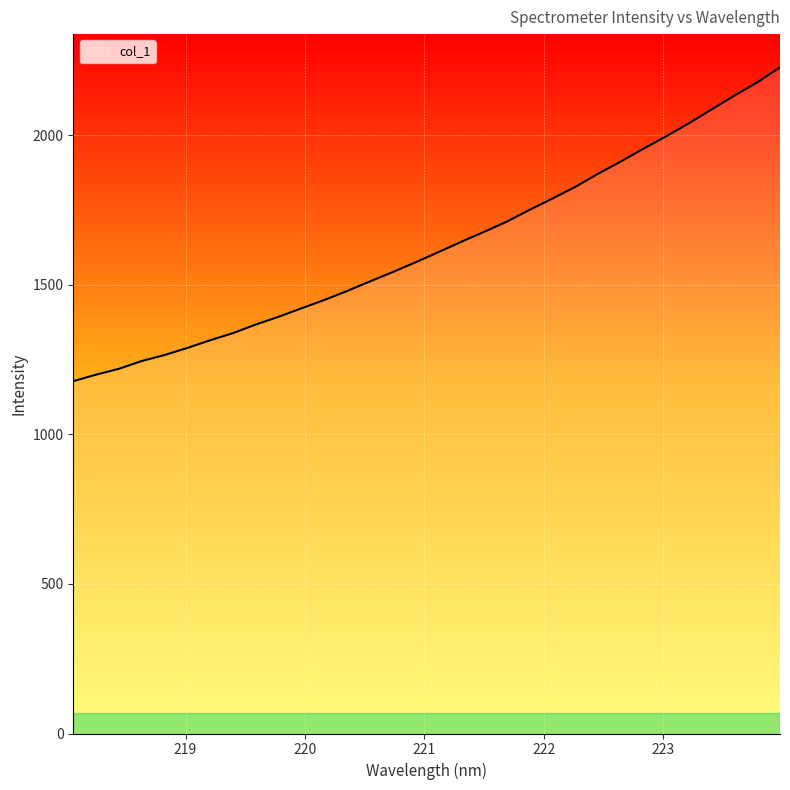

What is the greatest value displayed?

2226.7